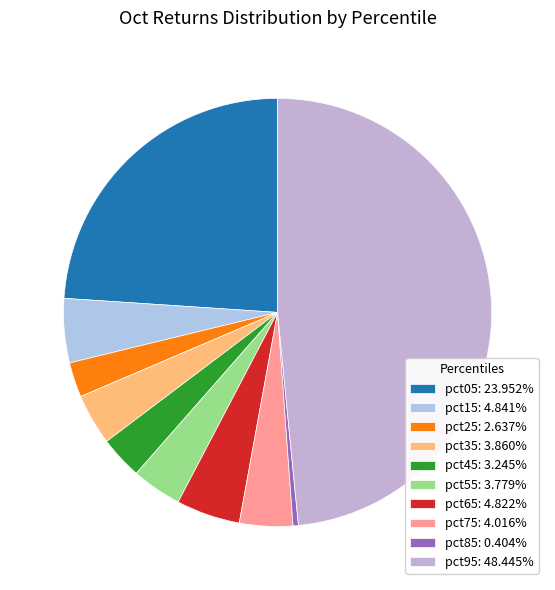

Count the number of slices in the pie.

10